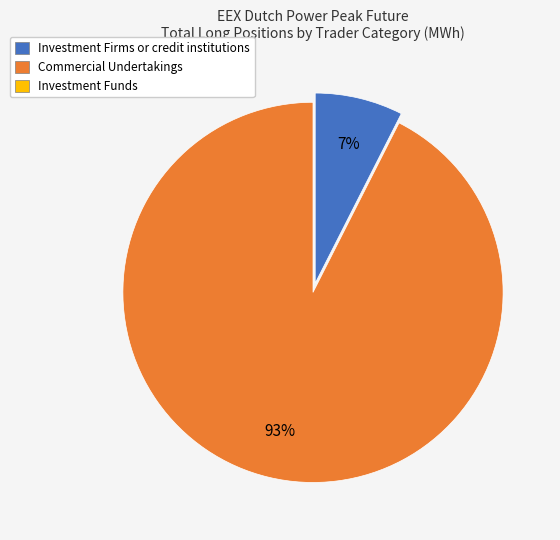

How many segments does this pie chart have?

2